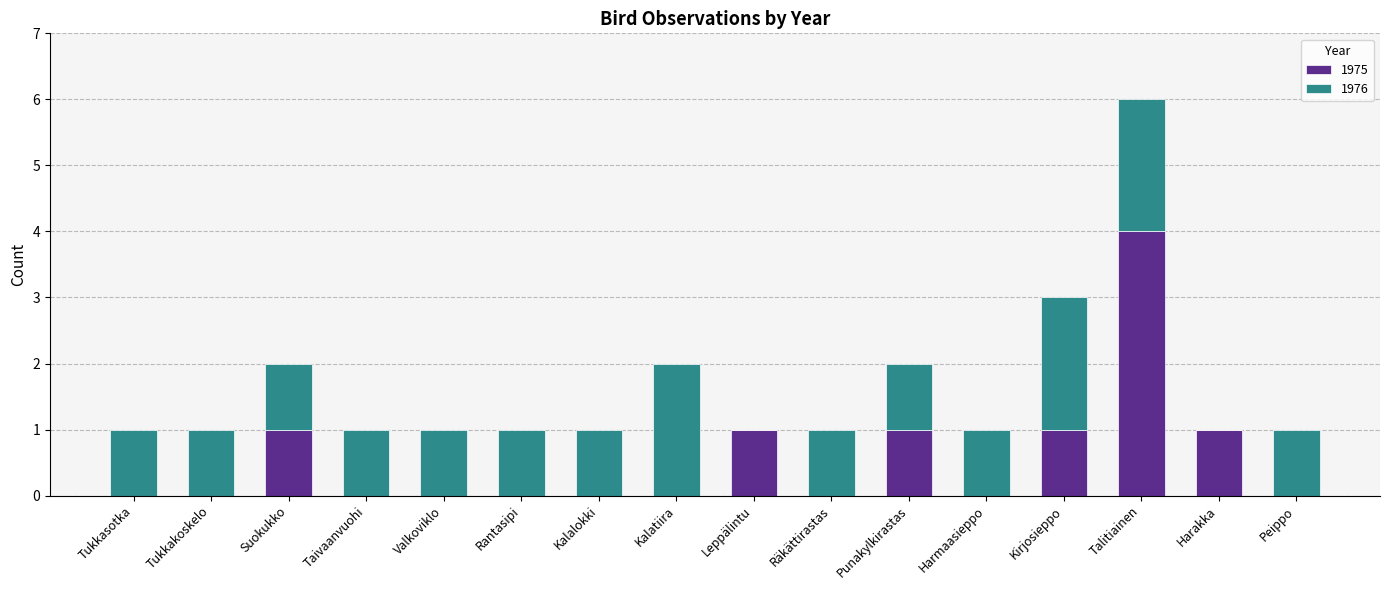

At which category is the sum across all series the highest?

Talitiainen